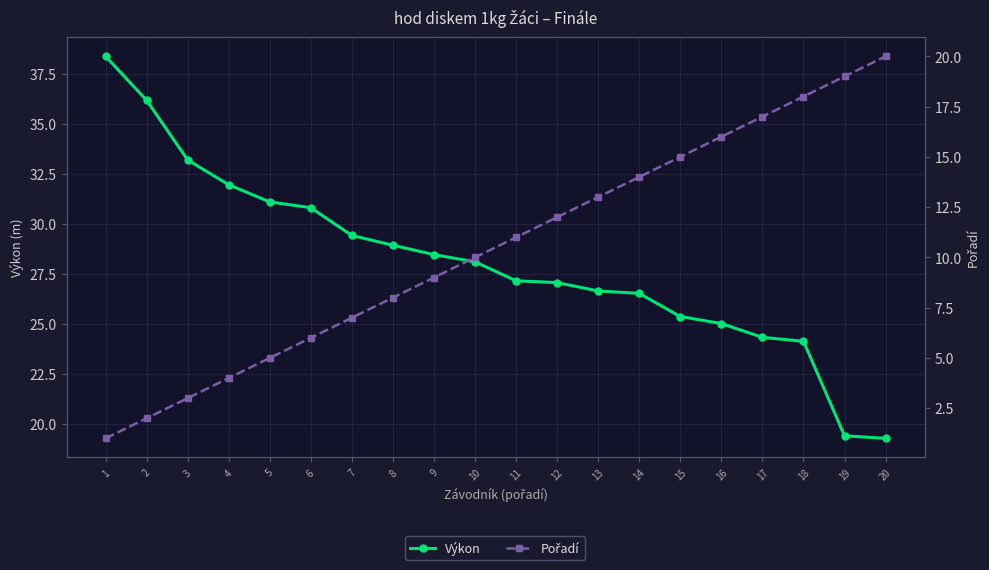

At which label does Výkon reach its peak?

1